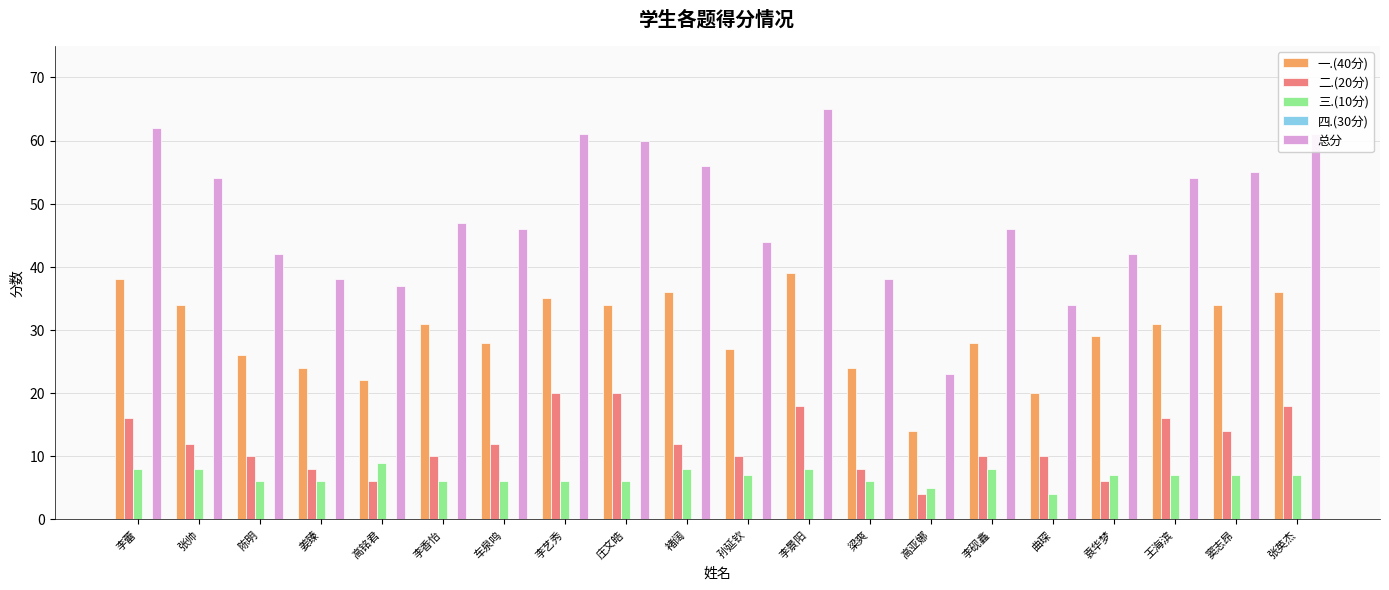

What is the lowest value of the 三.(10分) series?

4